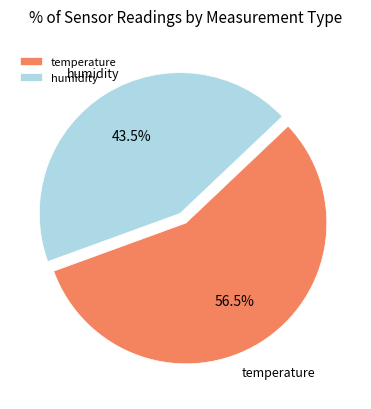

What is the total percentage of temperature and humidity?

100.0%